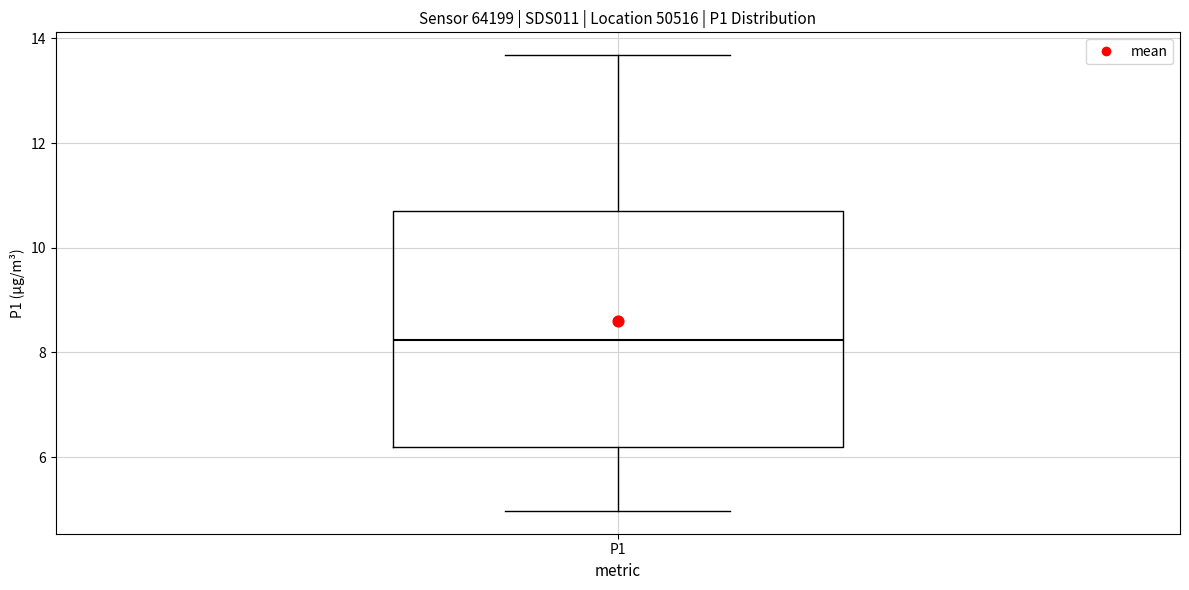

Read this box plot against the y-axis: the position of the median line, the range covered by the box, and the ends of both whiskers. The values are not printed on the chart, so give them approximately, as read against the axis.

median 8.2, box 6.2 to 10.6, whiskers 5.0 to 13.6